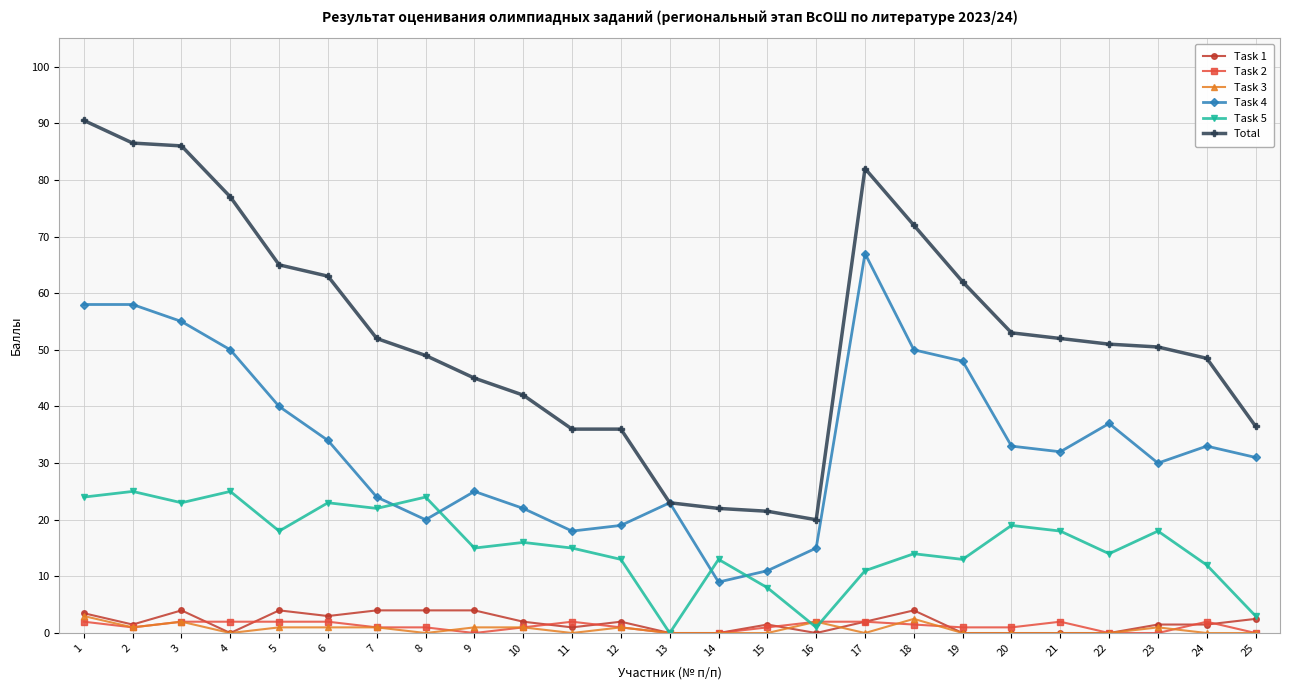

How many data points does each series have?

25